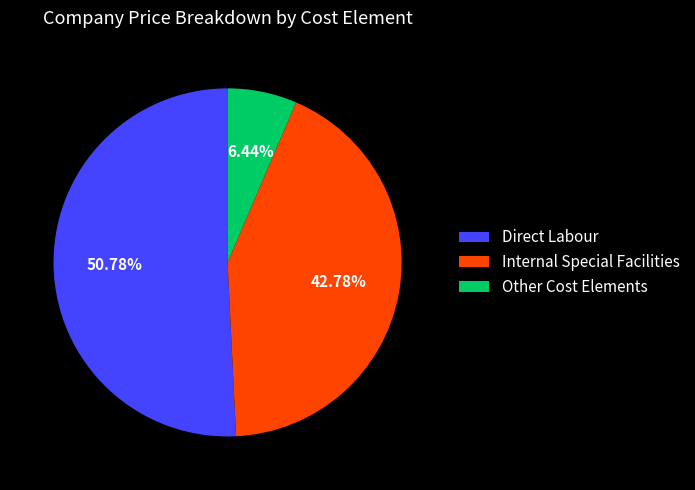

What is the smallest slice in the pie chart?

Other Cost Elements